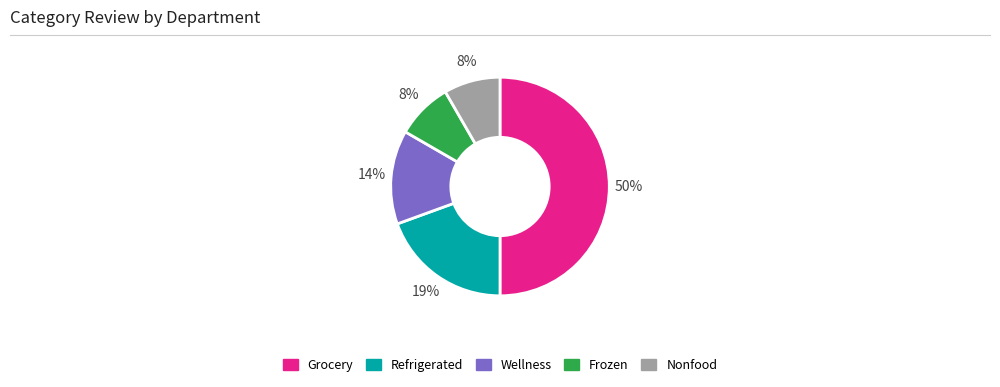

Is Frozen the majority of the pie?

No